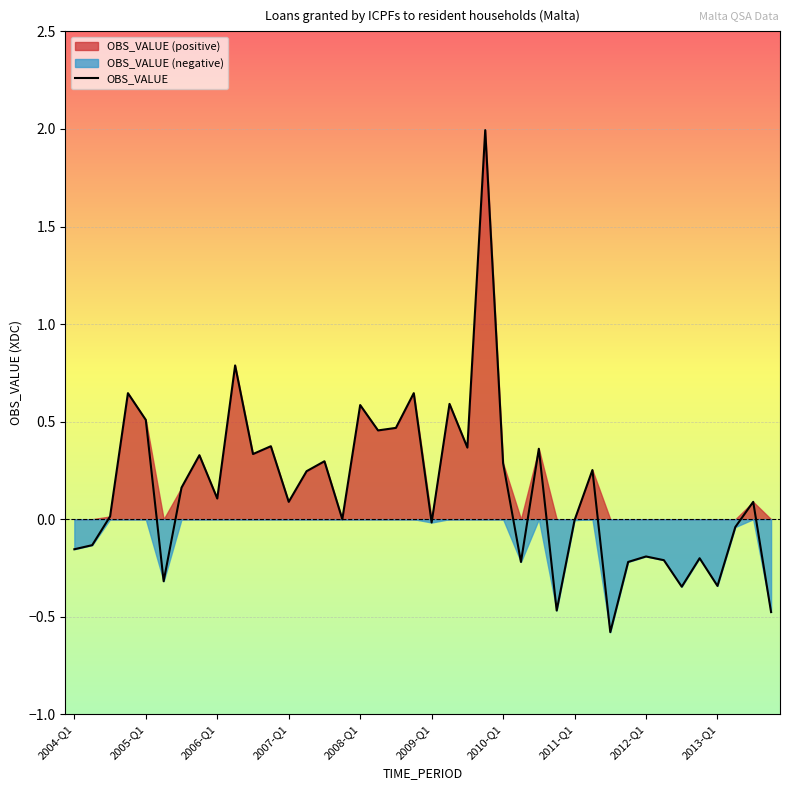

What is the lowest value of the OBS_VALUE series?

-0.6